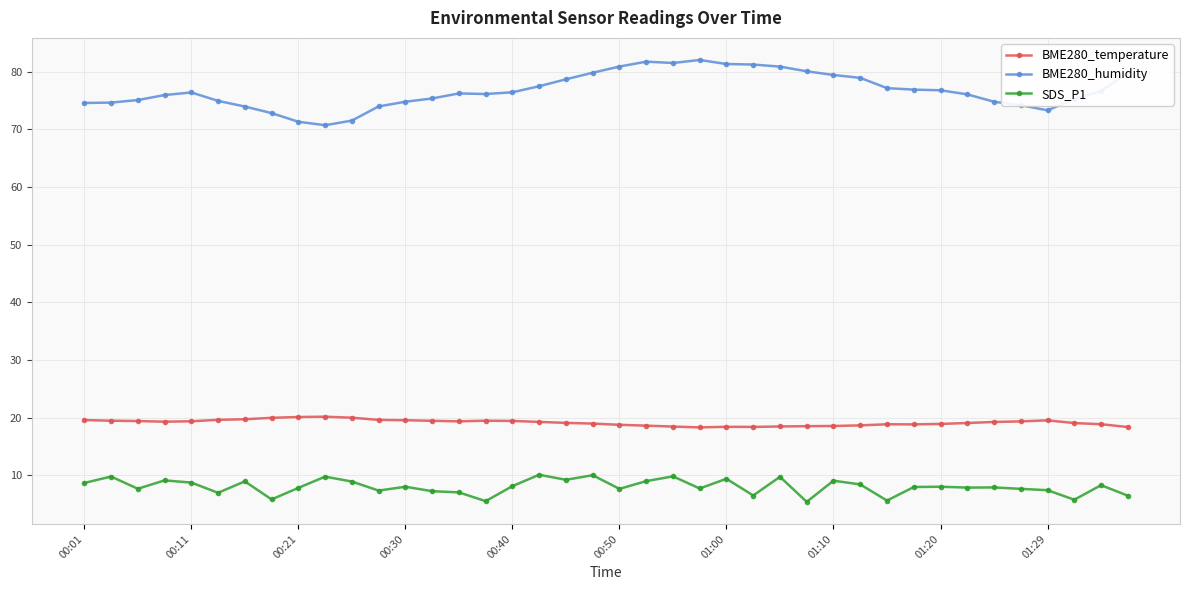

What is the value of the BME280_humidity point at the 21st from the left?

80.9